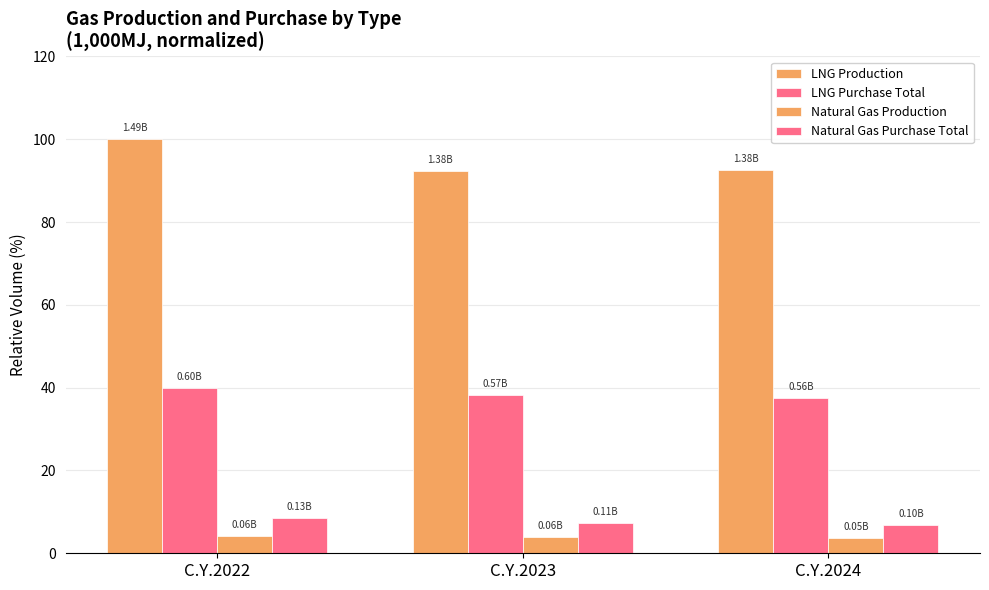

How many groups of bars are there?

3